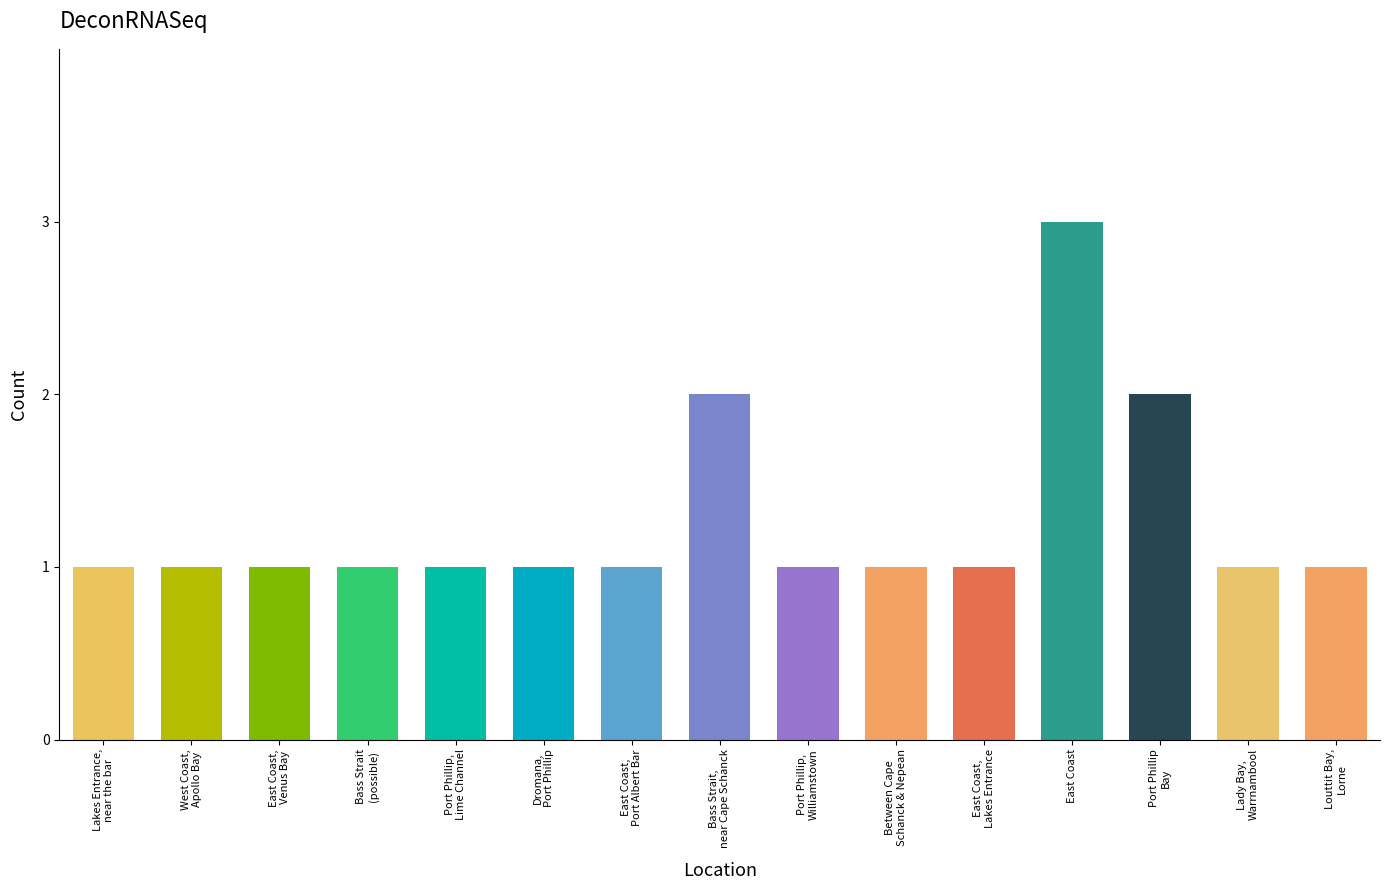

Reading left to right, what are all the values shown in this chart?

1	1	1	1	1	1	1	2	1	1	1	3	2	1	1